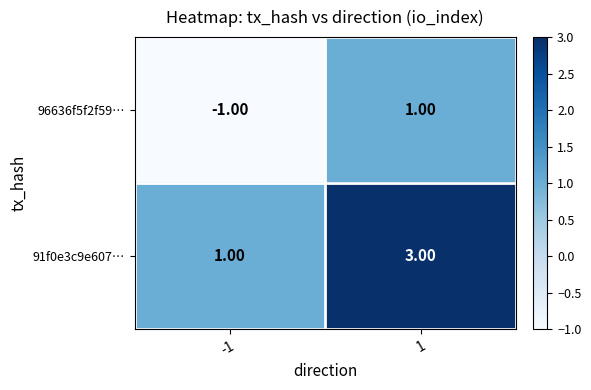

Rank the categories by 91f0e3c9e607… value from highest to lowest.

1, -1